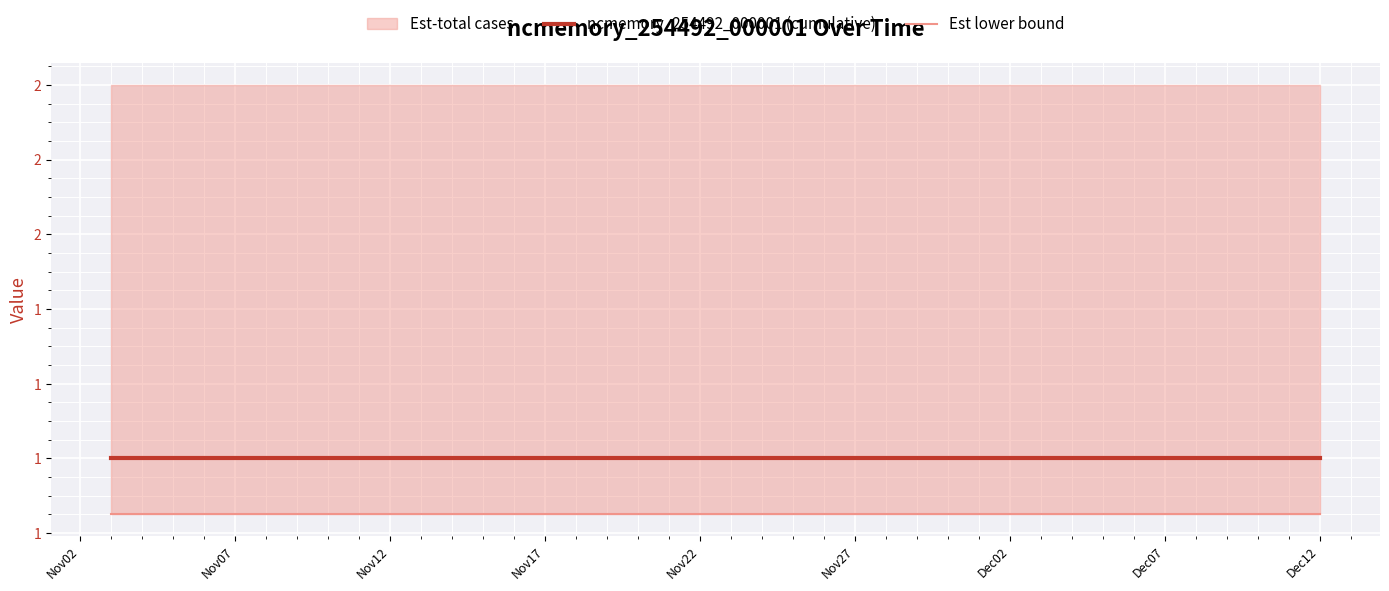

What is the value of the ncmemory_254492_000001 (cumulative) point at the 14th from the left?

1.0